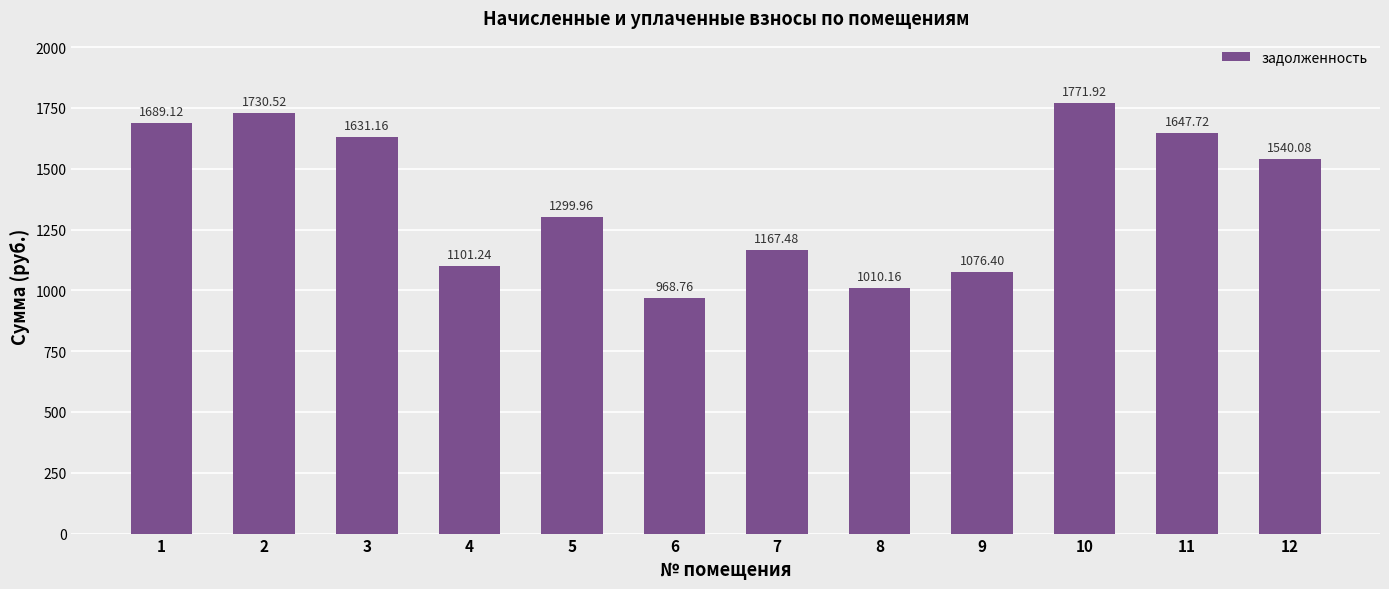

The chart shows a value of 1848.9 at 9. True or false?

False